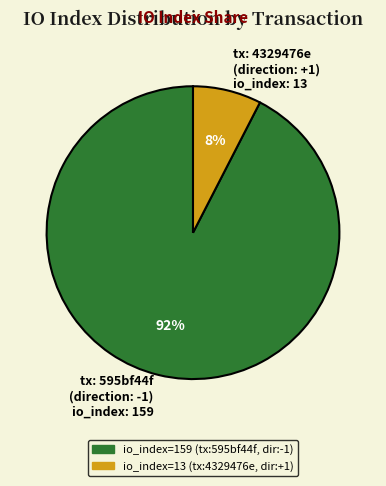

Rank the categories by value from highest to lowest.

tx: 595bf44f (direction: -1) io_index: 159, tx: 4329476e (direction: +1) io_index: 13